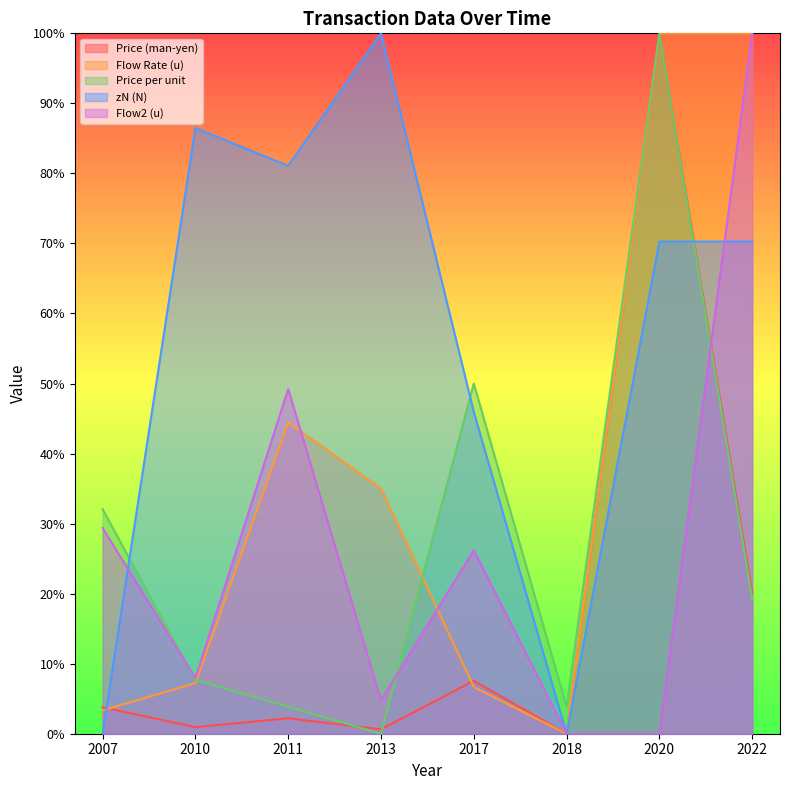

How many intersections are there between zN (N) and Price (man-yen)?

2